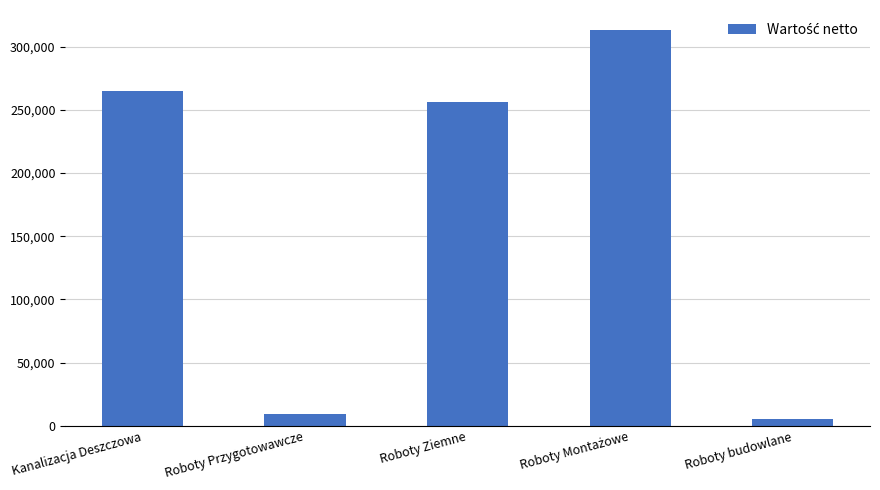

How many bars are there in total?

5